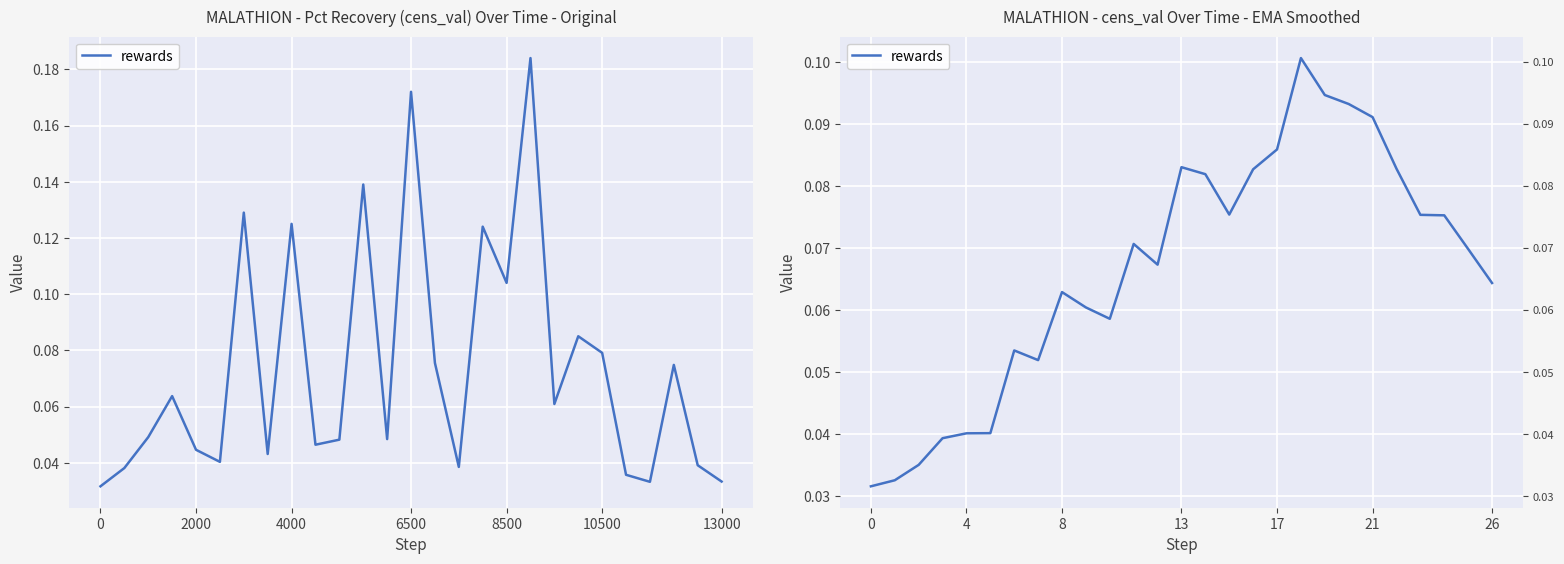

What is the difference between the second highest and minimum values?

0.1